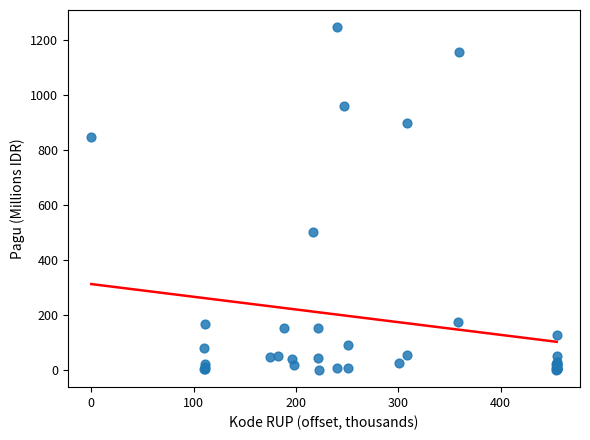

What Y value in the scatter plot is closest to 622?

499.9